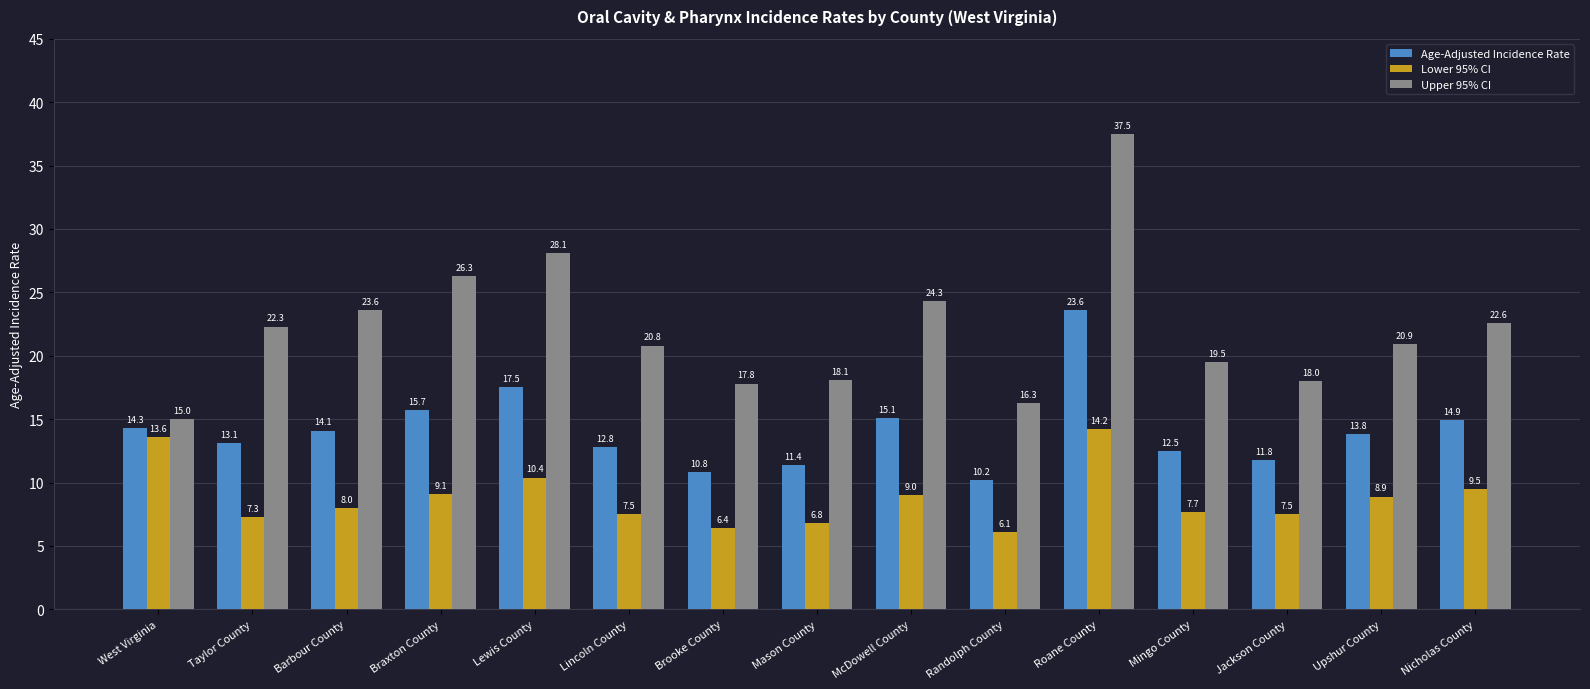

Rank the series by their average value, from lowest to highest.

Lower 95% CI, Age-Adjusted Incidence Rate, Upper 95% CI